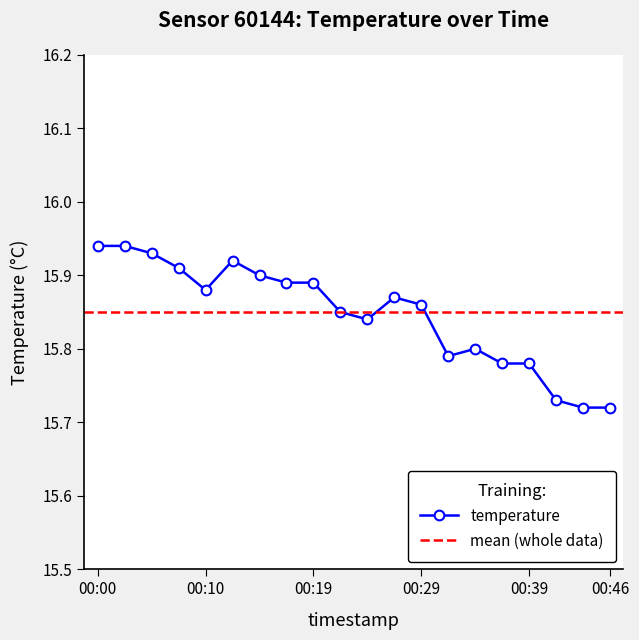

The value at 00:07 is 10.3. True or false?

False